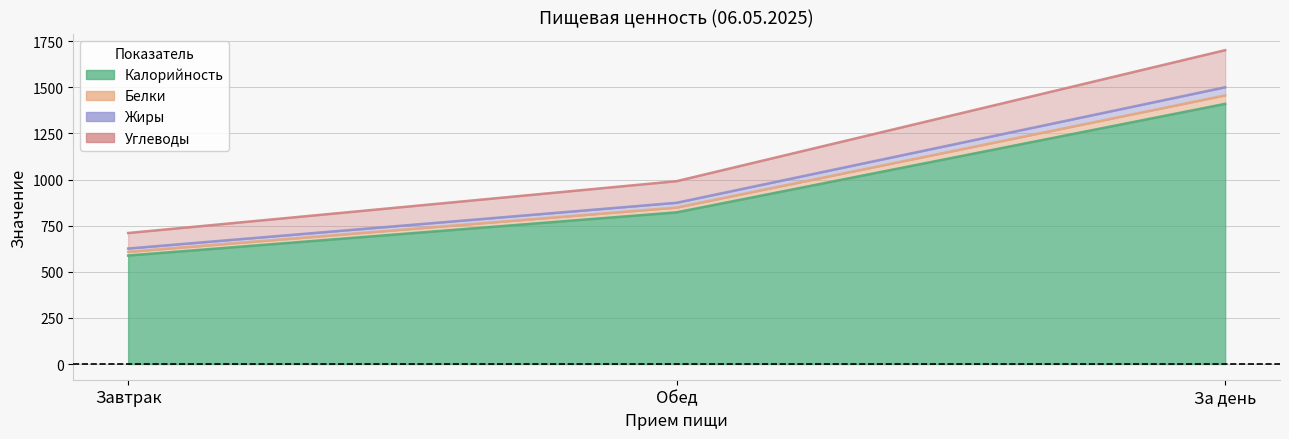

What position from the left is Обед?

2